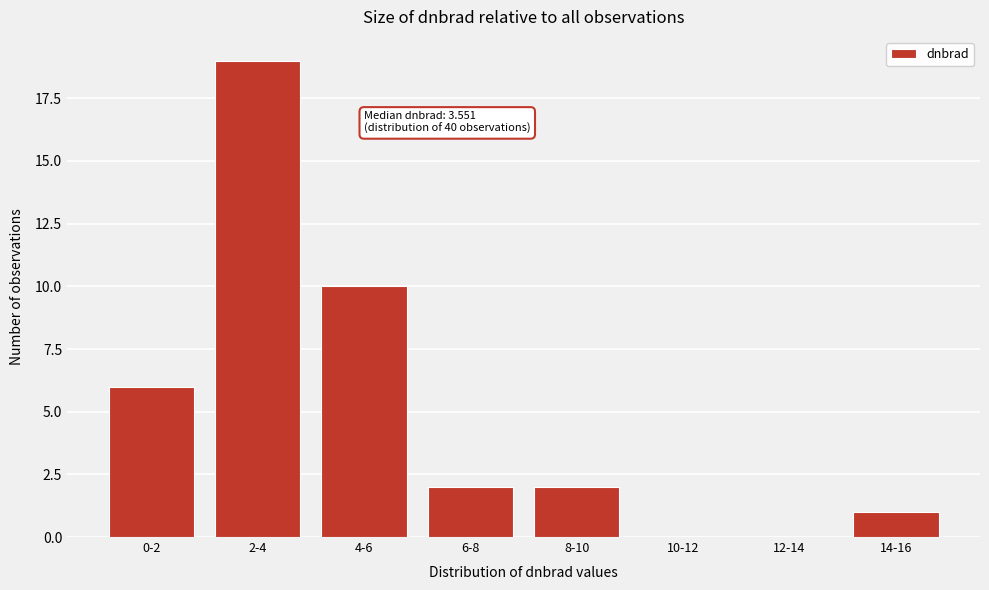

Reading left to right, what are all the values shown in this chart?

0-2=6	2-4=19	4-6=10	6-8=2	8-10=2	10-12=0	12-14=0	14-16=1